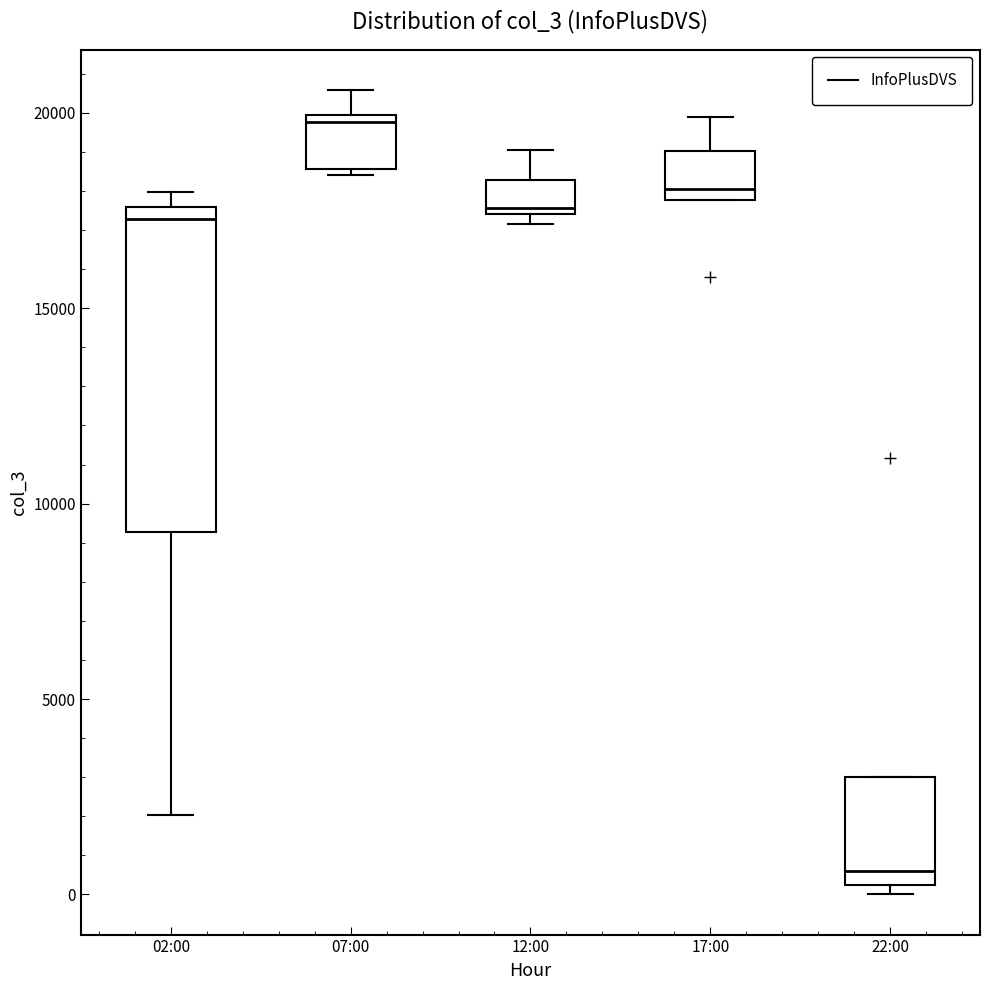

Where is the upper edge of the box for 07:00 on the y-axis? The values are not printed on the chart, so give them approximately, as read against the axis.

20000